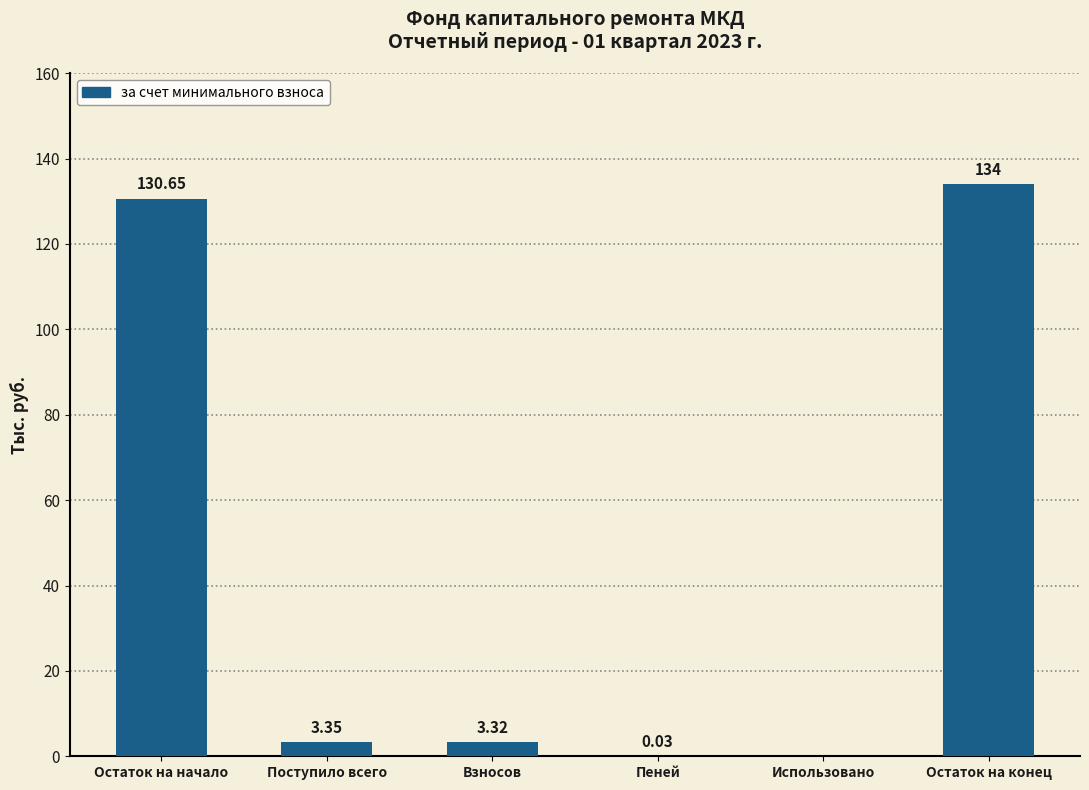

Where does the data first go above 3?

Остаток на начало